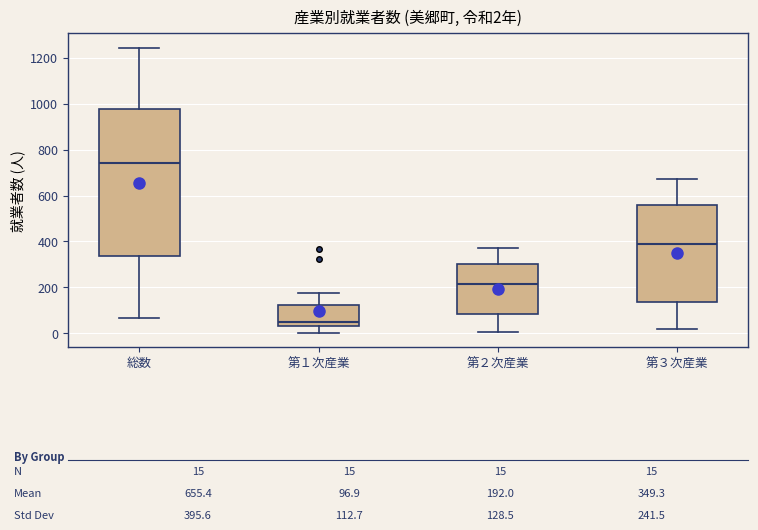

Which box has the lowest median line?

第１次産業